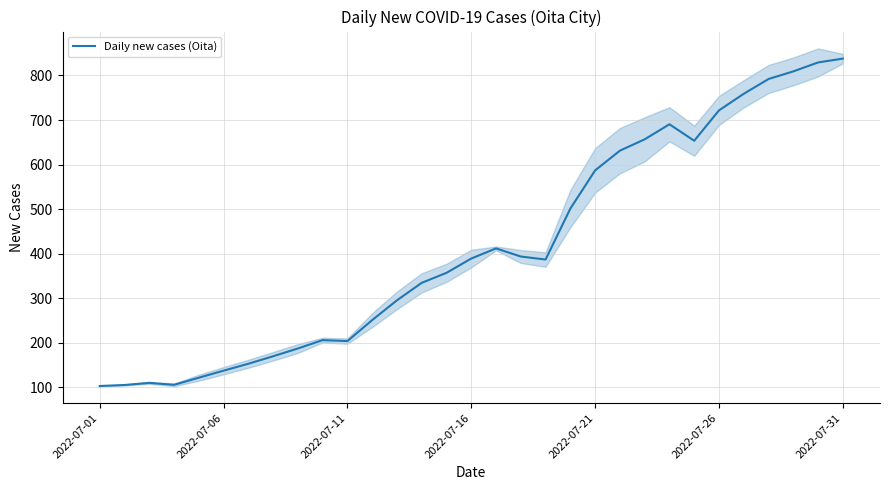

What is the difference between the values at 27 and 17?

398.5